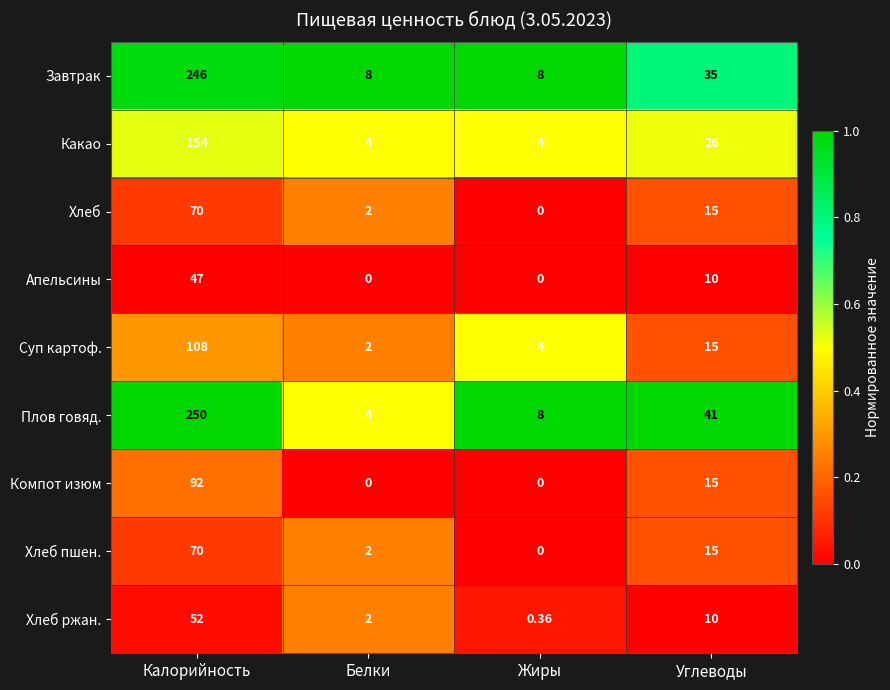

Between Калорийность and Углеводы, which series saw the biggest shift?

Завтрак